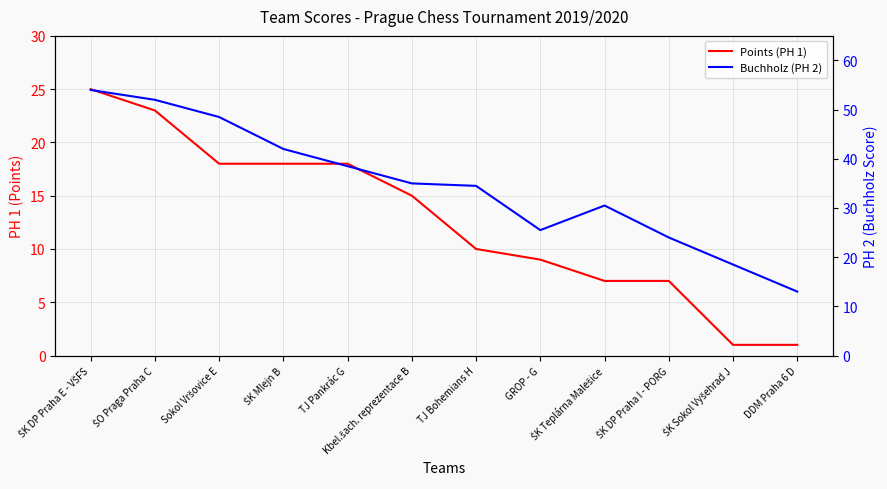

The Points (PH 1) series shows 27.3 at Sokol Vršovice E. True or false?

False